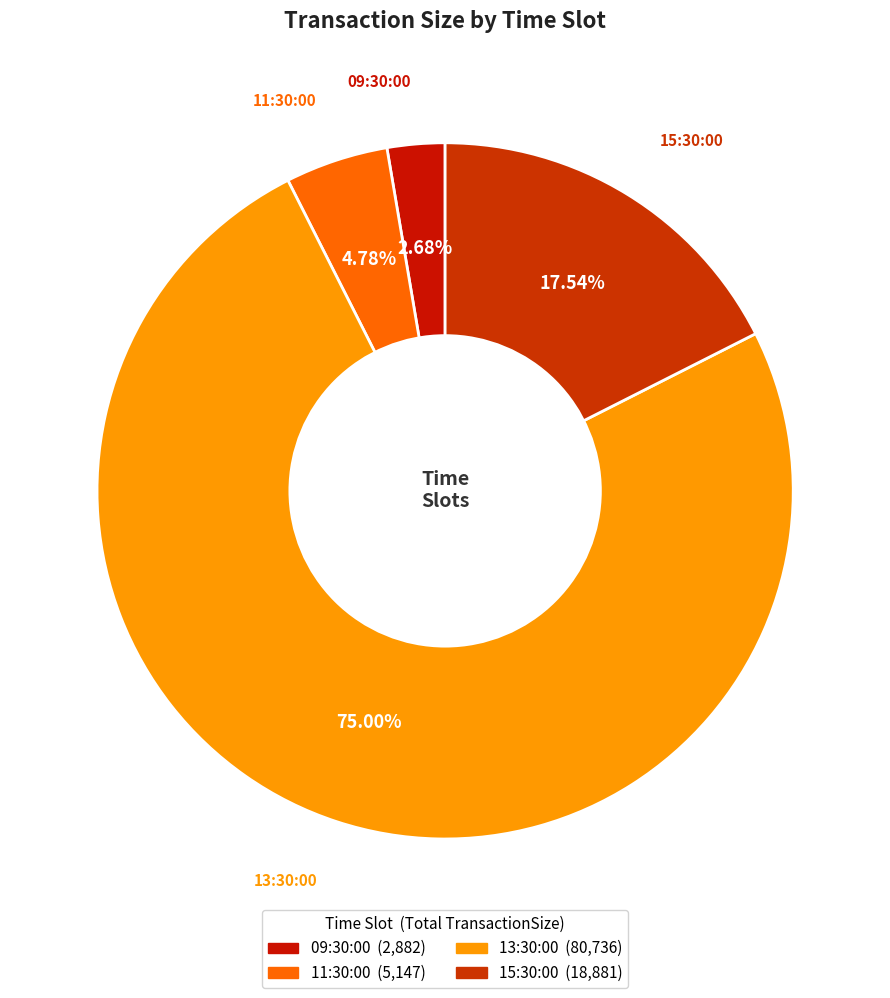

Combined, do 13:30:00 and 11:30:00 account for over 50%?

Yes